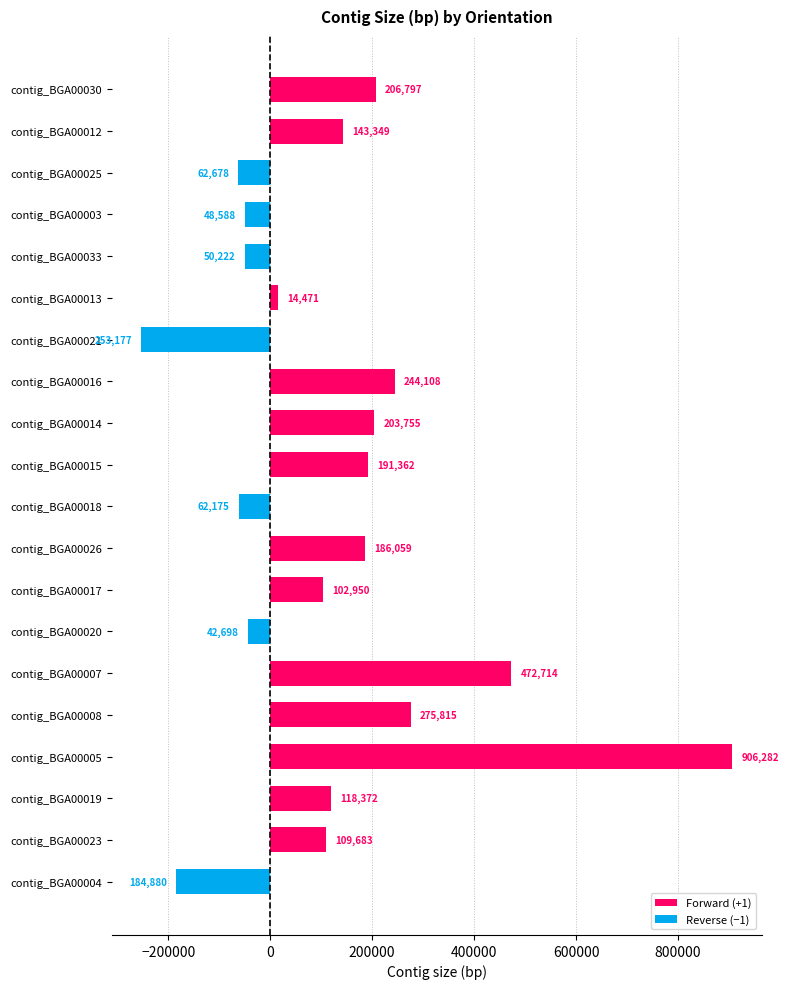

Does the chart contain any negative values?

Yes